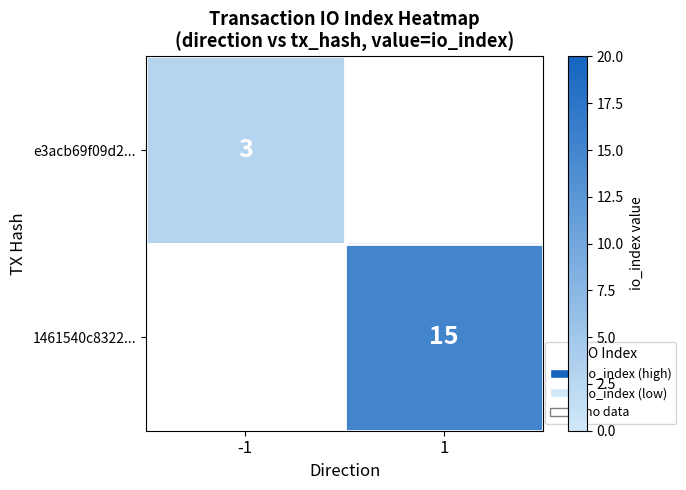

Is it true that e3acb69f09d2... equals 4 at -1?

False